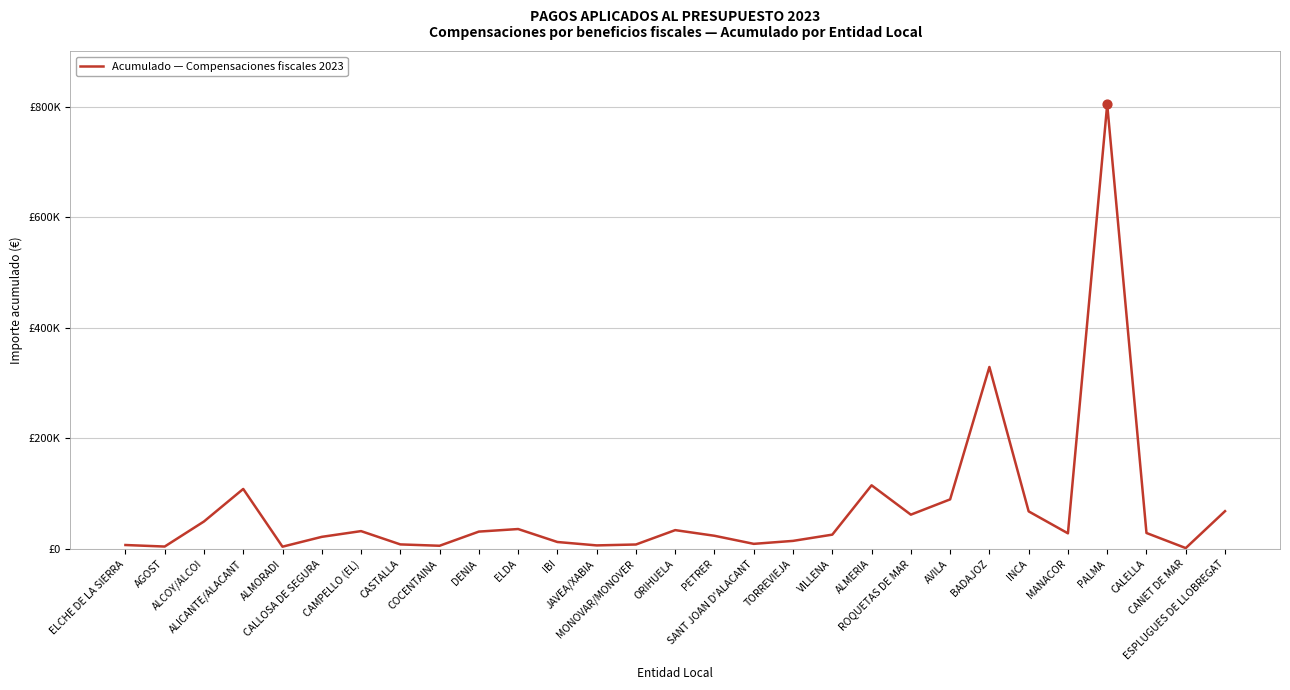

What is the change in value from COCENTAINA to CALELLA?

+23117.6